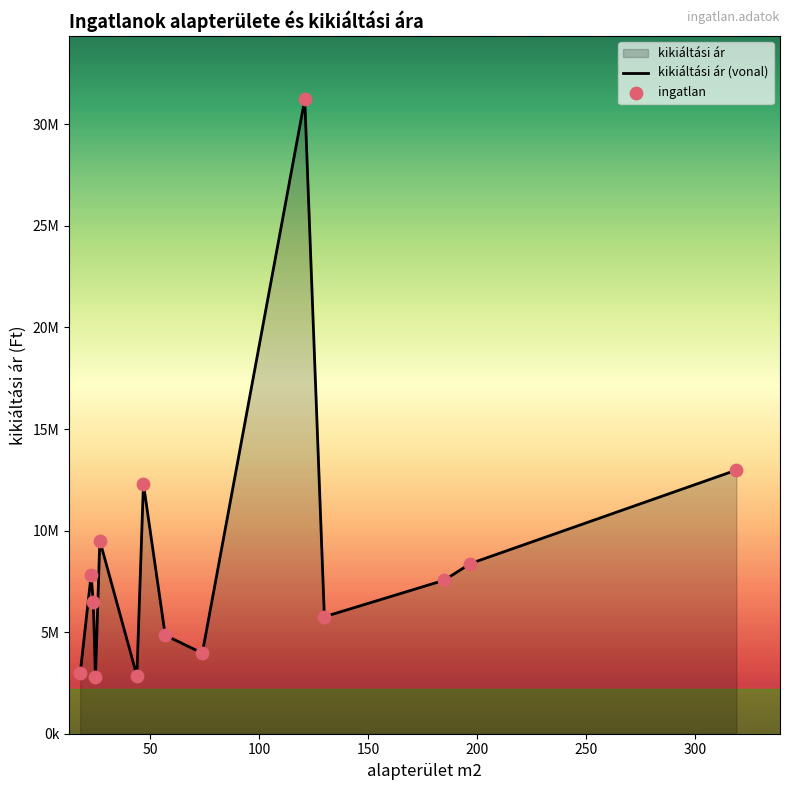

Which series has the largest Y range (max minus min)?

kikiáltási ár (vonal)